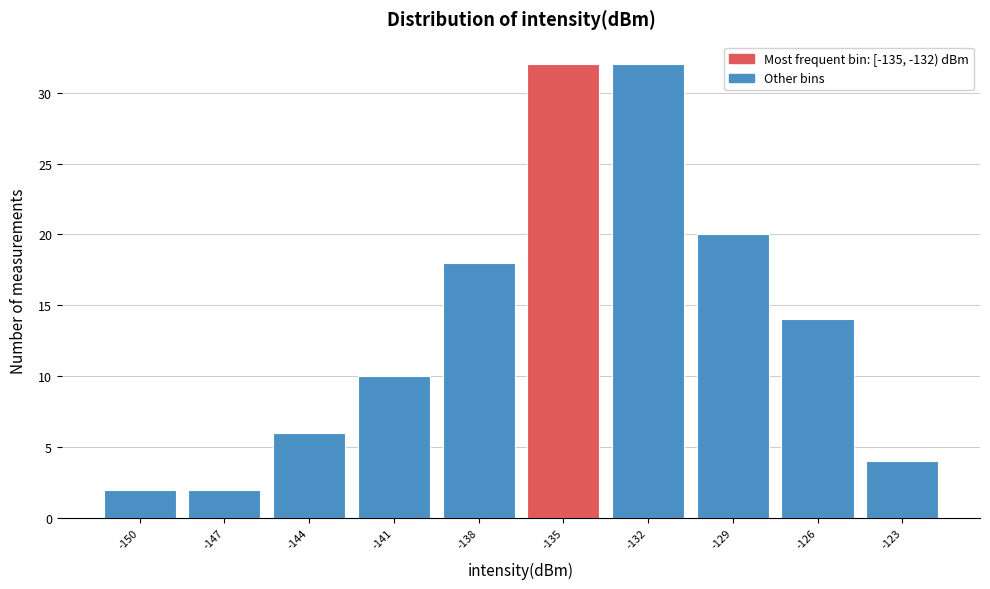

Reading right to left, transcribe all the data shown in this chart.

-123=4	-126=14	-129=20	-132=32	-135=32	-138=18	-141=10	-144=6	-147=2	-150=2